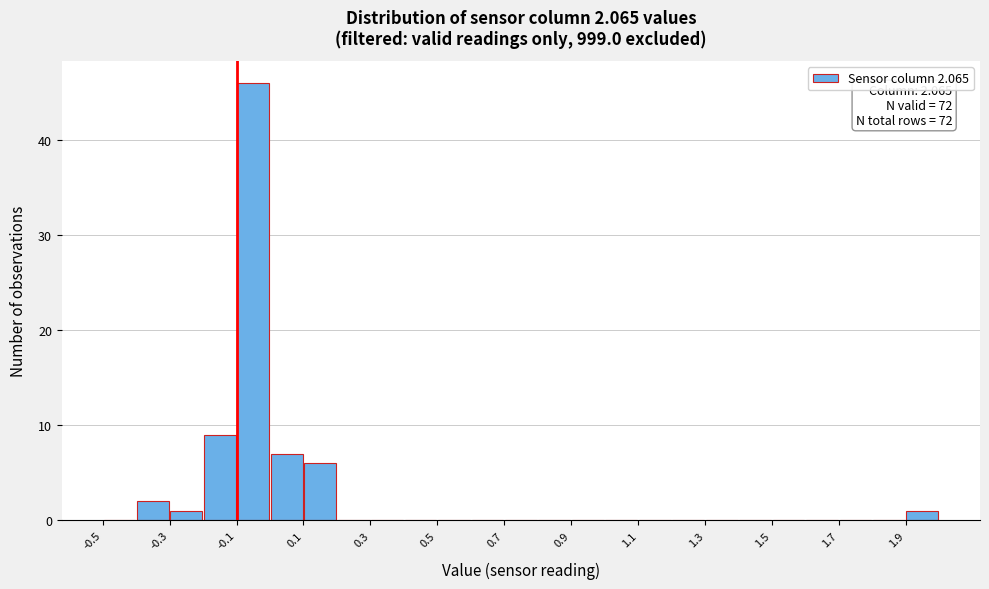

Which range on the x-axis has the tallest bar?

-0.1 to 0.0